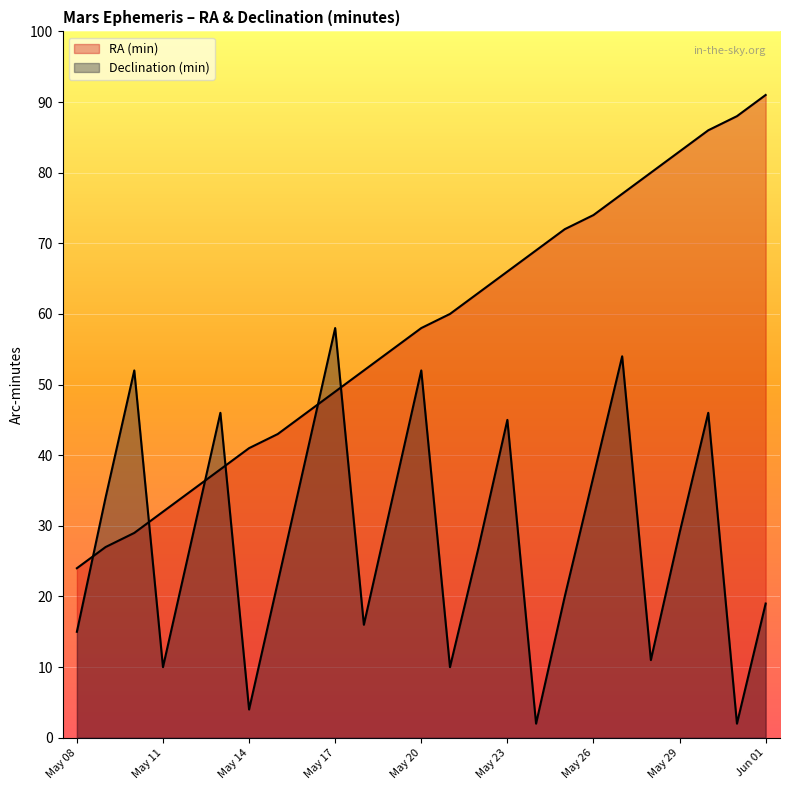

Where does the RA (min) (line) series first go above 58?

13